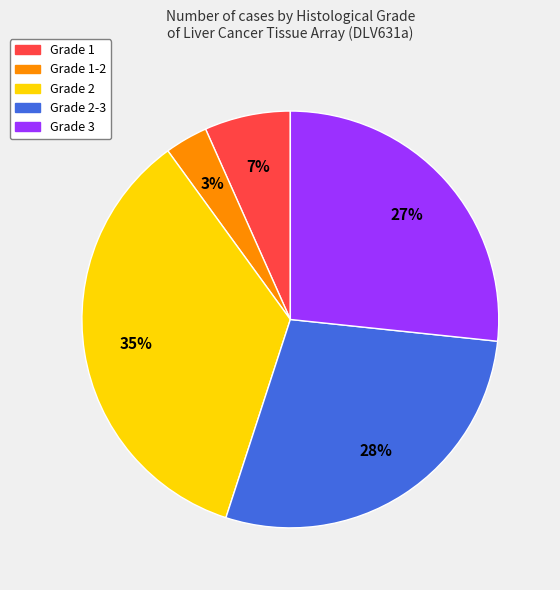

To the nearest percent, what is the average slice percentage?

20%